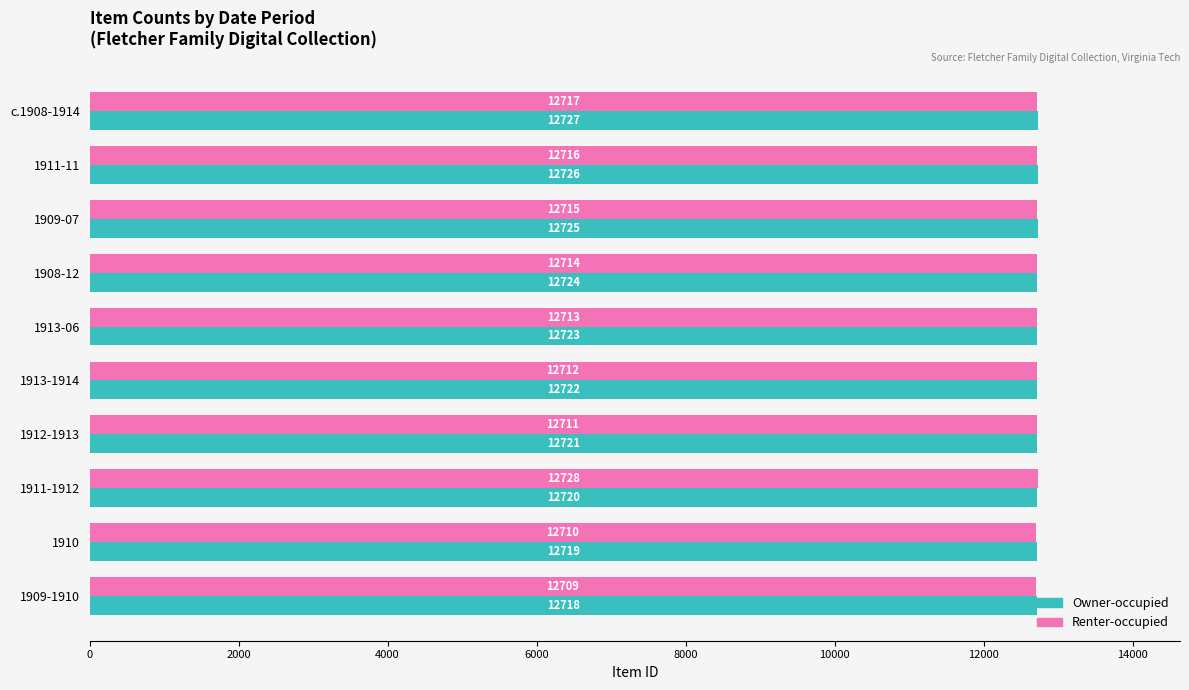

Which series has the largest total across all categories?

Owner-occupied